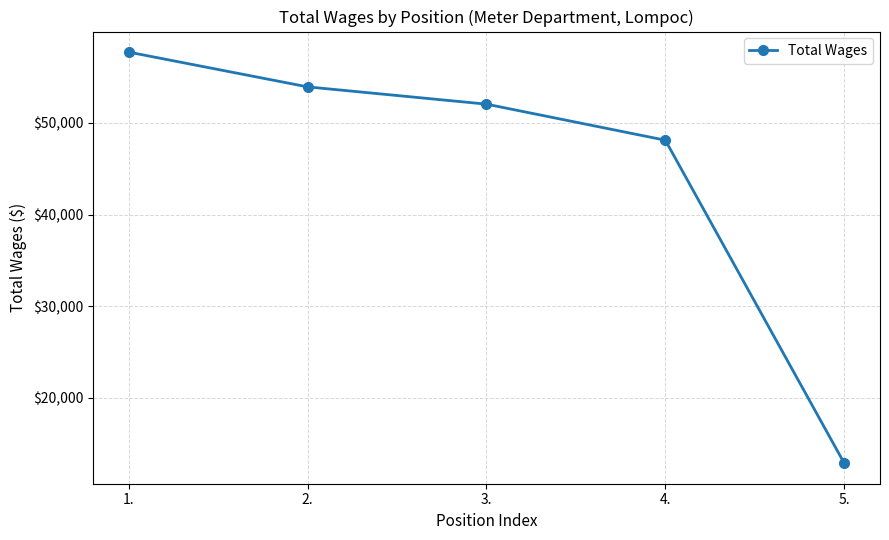

What is the difference between the values at 5. and 3.?

39192